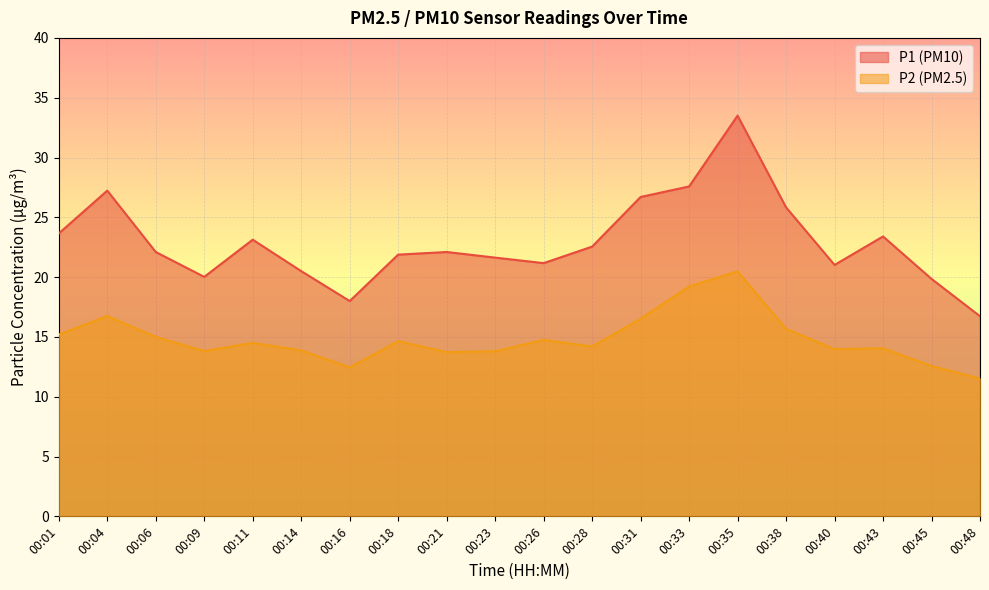

What is the sum of the P2 values at 00:09 and 00:06?

28.8